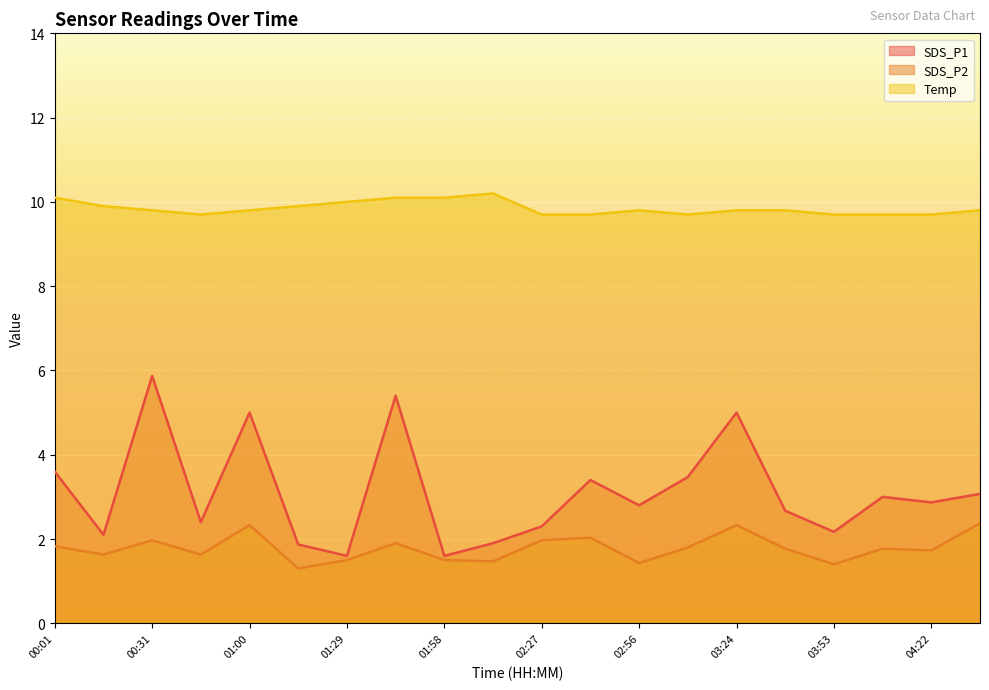

What is the difference between the highest and lowest values at 04:08?

7.9